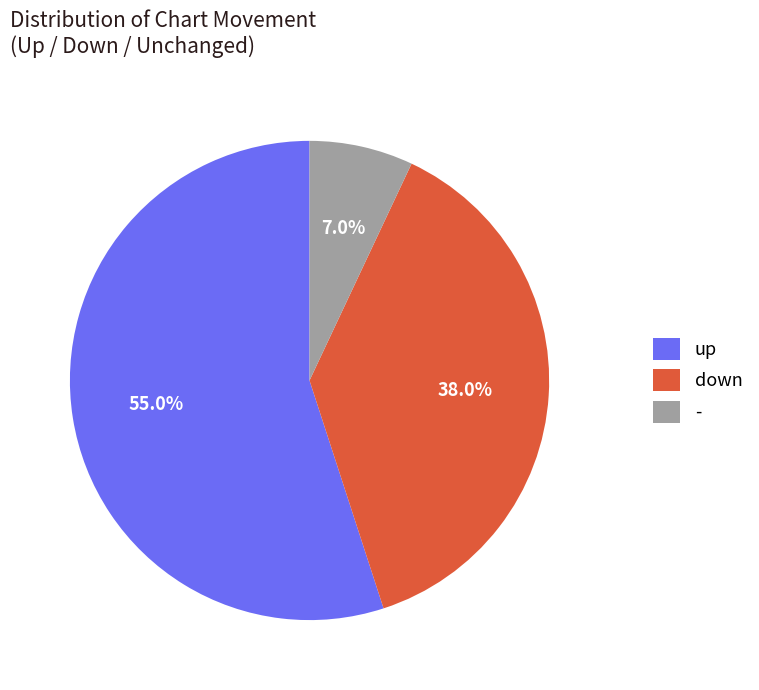

True or false: - accounts for 1% of the total.

False